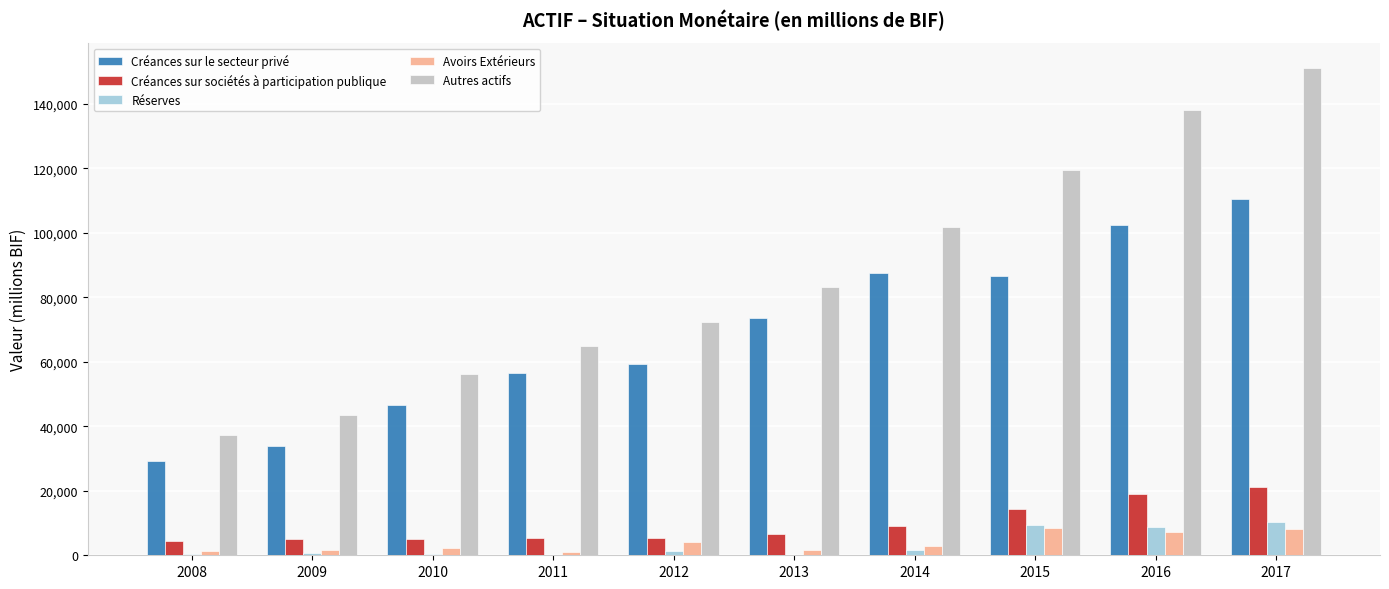

What is the sum of the Réserves values at 2015 and 2017?

19776.7